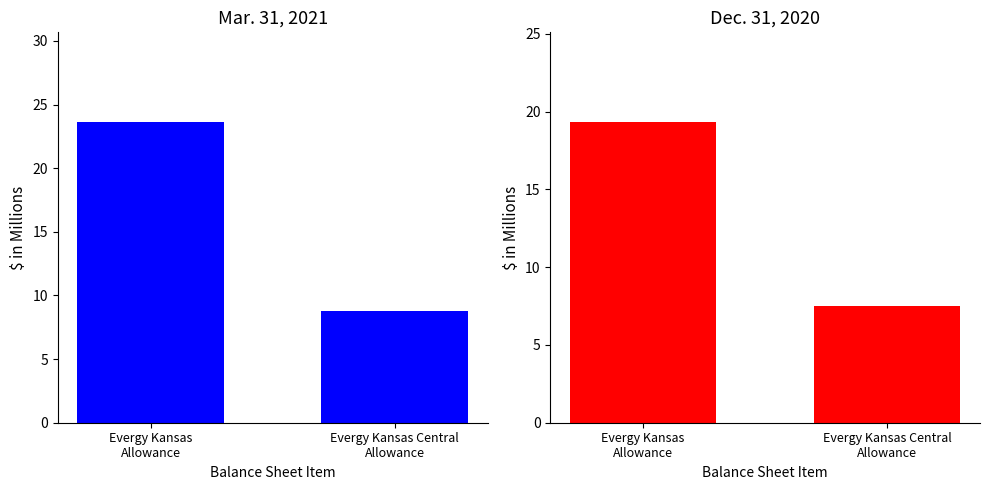

What is the label of the 2nd bar from the left?

Evergy Kansas Central
Allowance